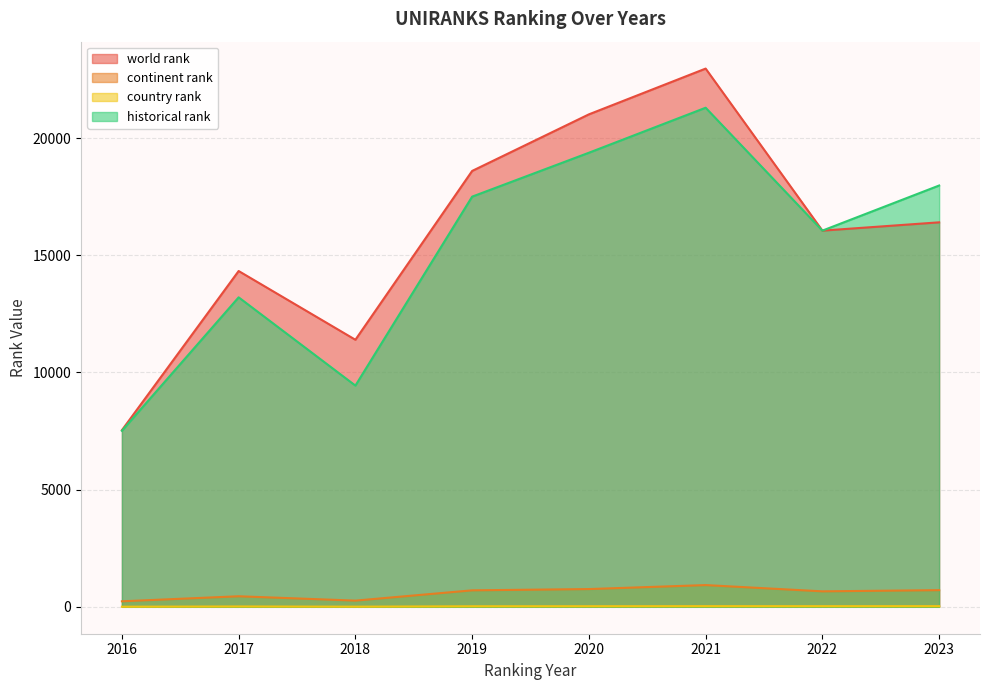

True or false: country rank has a value of 4.0 at 2016.

True